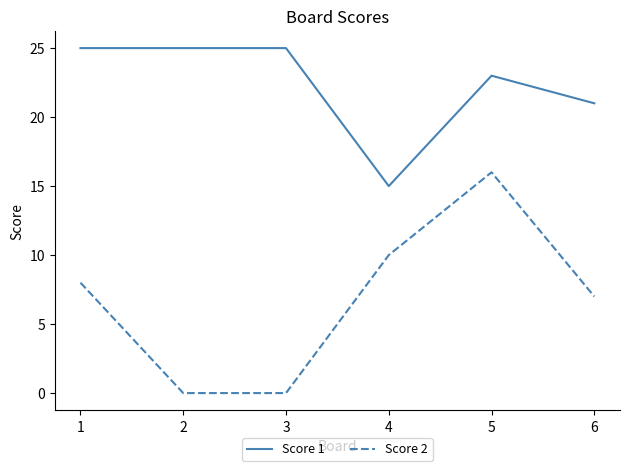

Is the value of Score 1 at 1 greater than the value of Score 2 at 4?

Yes